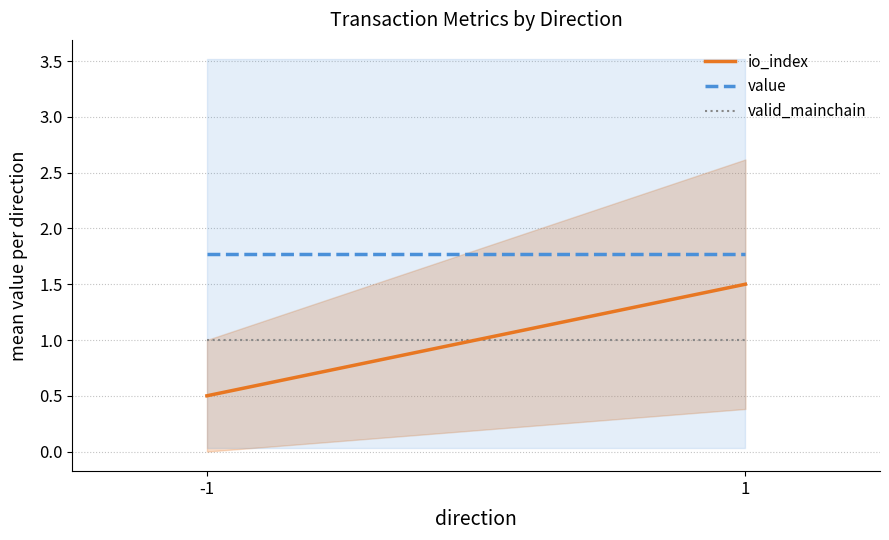

Is this an area chart (filled region under the line)?

No